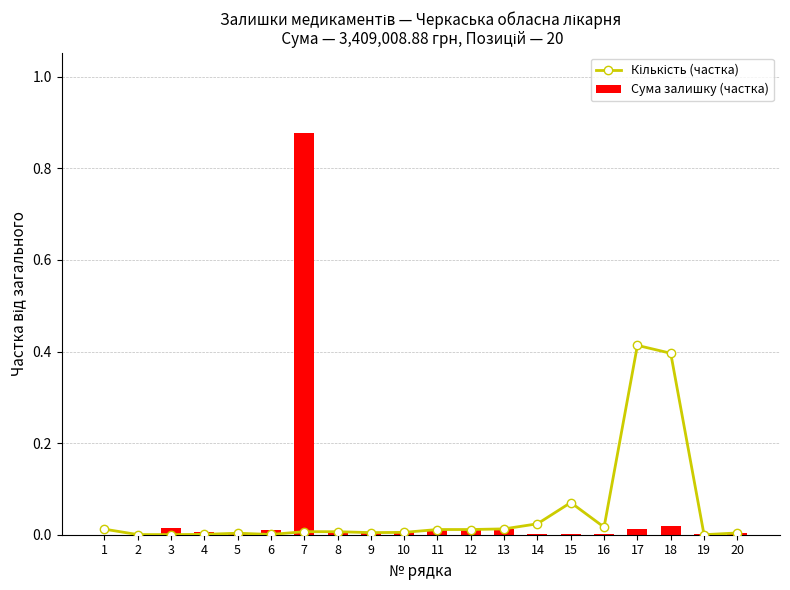

What are all the series names shown in the legend?

Кількість (частка), Сума залишку (частка)